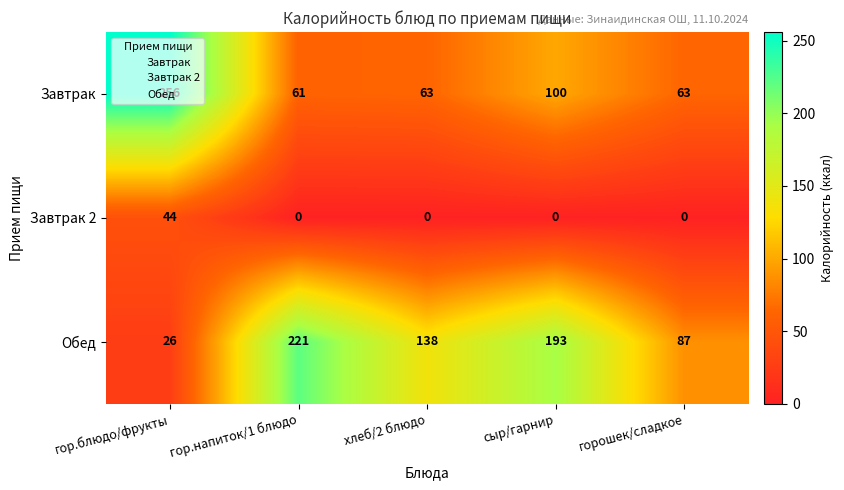

What is the difference between the highest and lowest values at хлеб/2 блюдо?

138